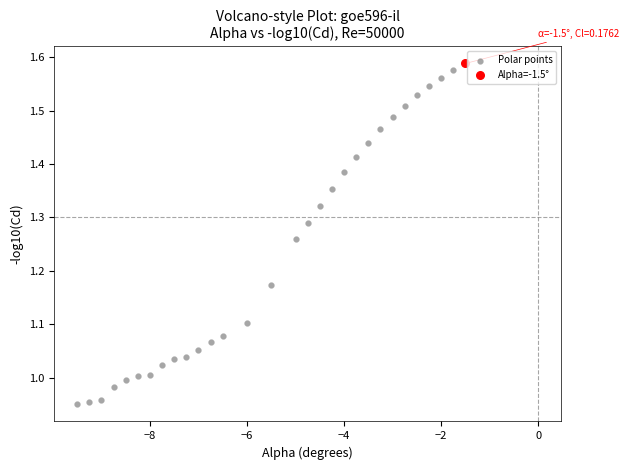

What are all the series names shown in the legend?

Polar points, Alpha=-1.5°